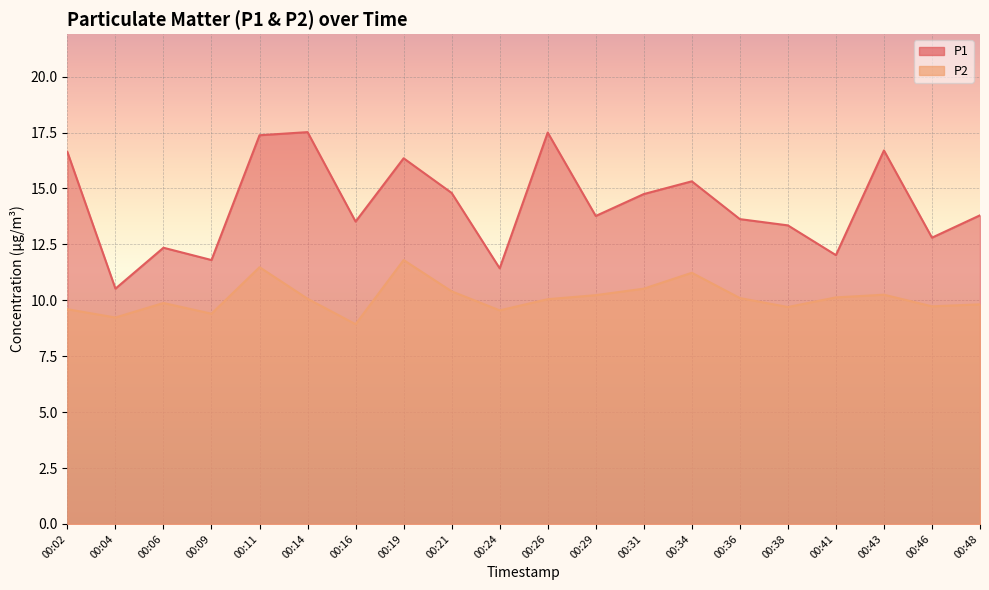

What is the highest value of the P1 series?

17.5